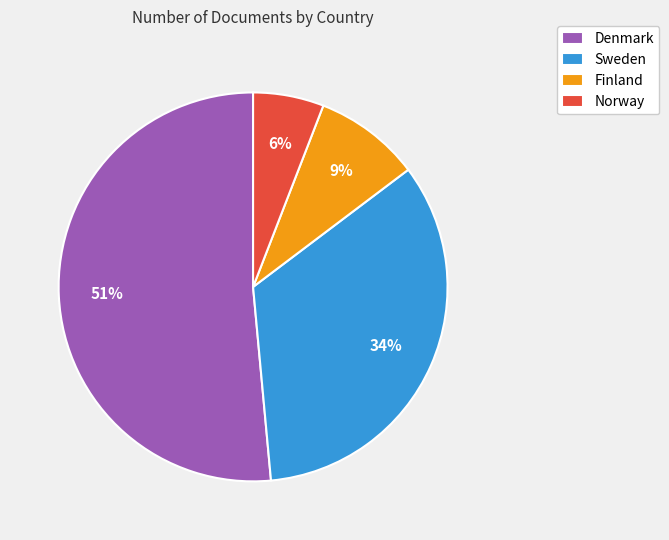

Which category accounts for the majority?

Denmark